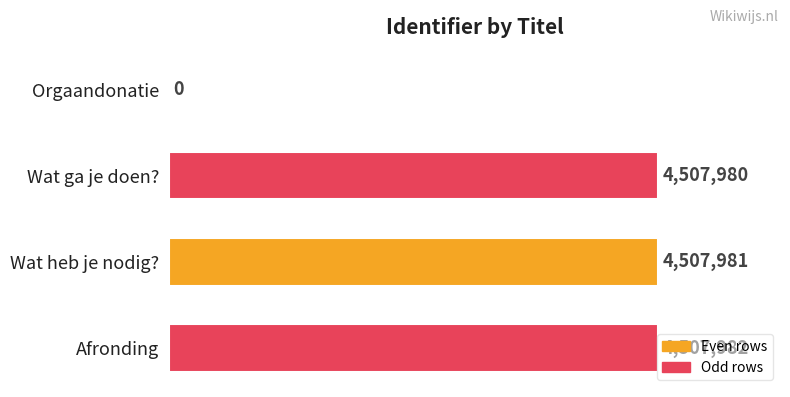

Rank the categories by value from lowest to highest.

Orgaandonatie, Wat ga je doen?, Wat heb je nodig?, Afronding